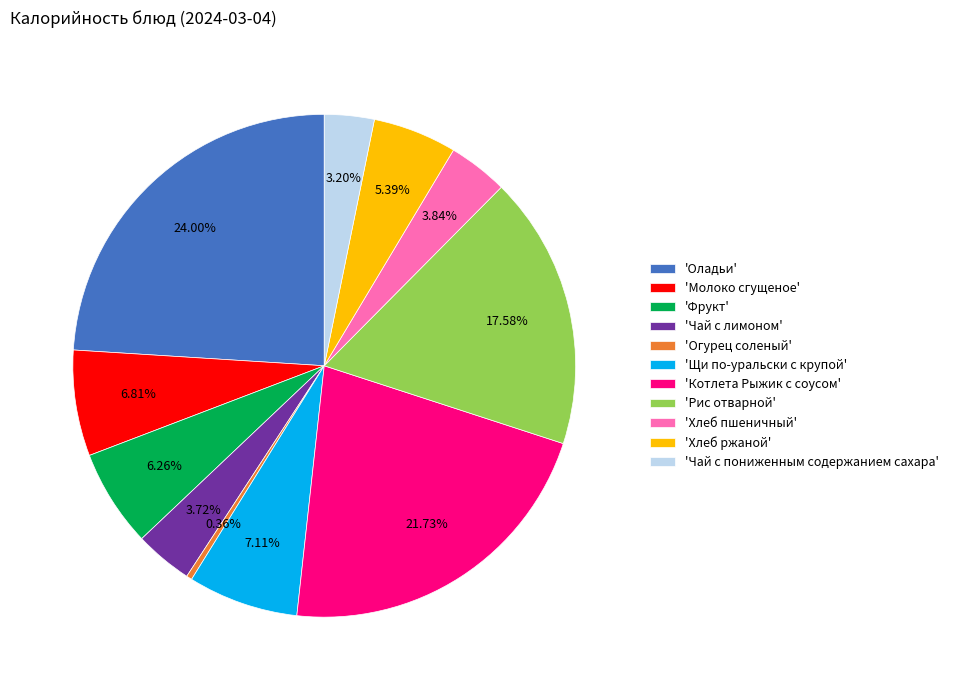

Combined, do 'Котлета Рыжик с соусом' and 'Фрукт' account for over 50%?

No